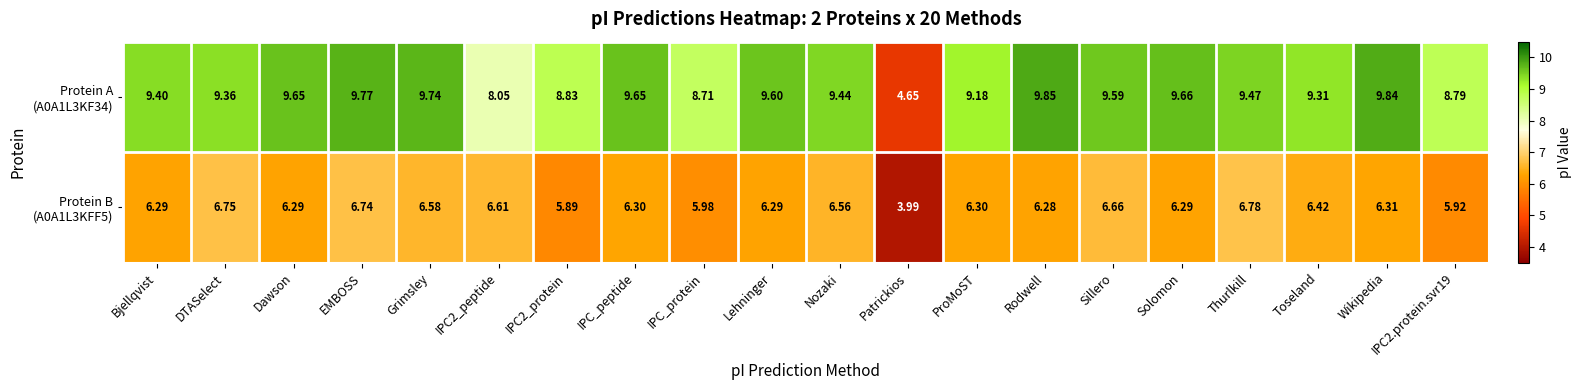

Which label corresponds to the largest value in the chart?

Rodwell